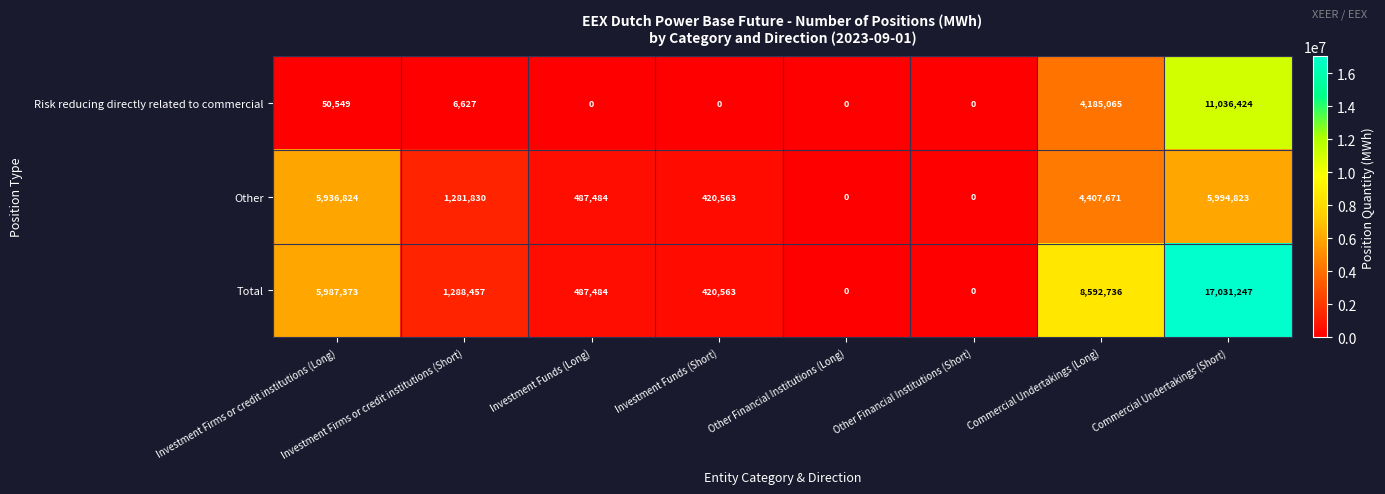

Rank the series by their maximum value, from lowest to highest.

Other, Risk reducing directly related to commercial, Total